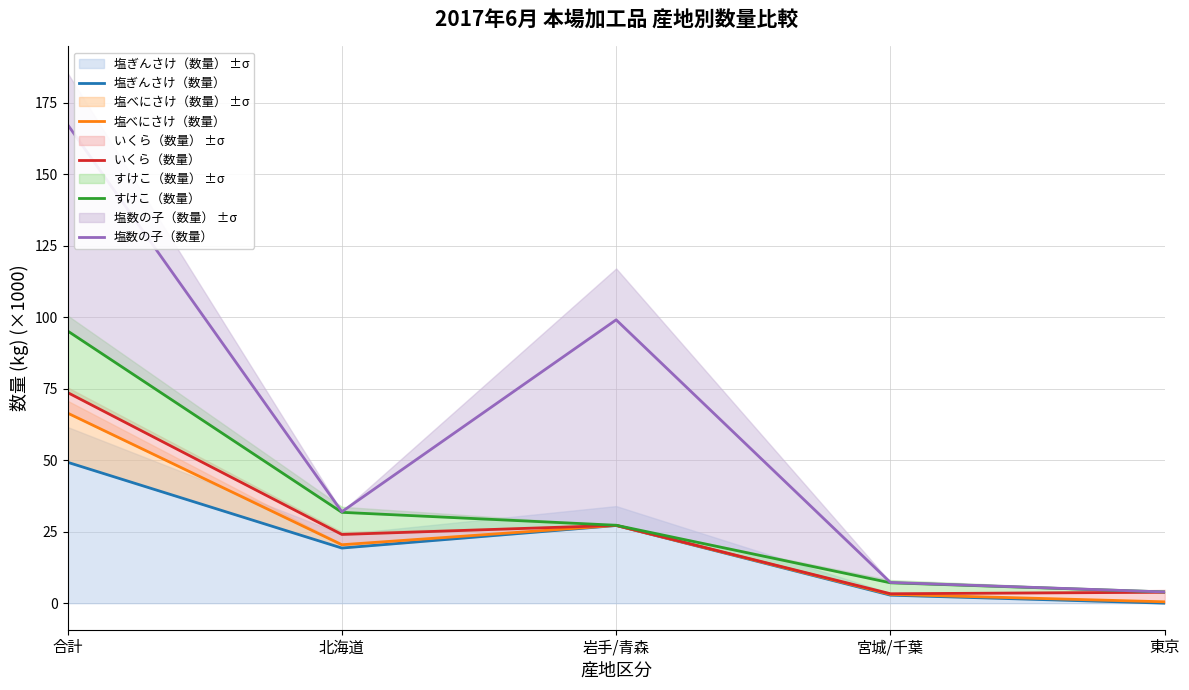

What is the difference between the second highest and minimum values in the 塩ぎんさけ（数量） series?

27.1